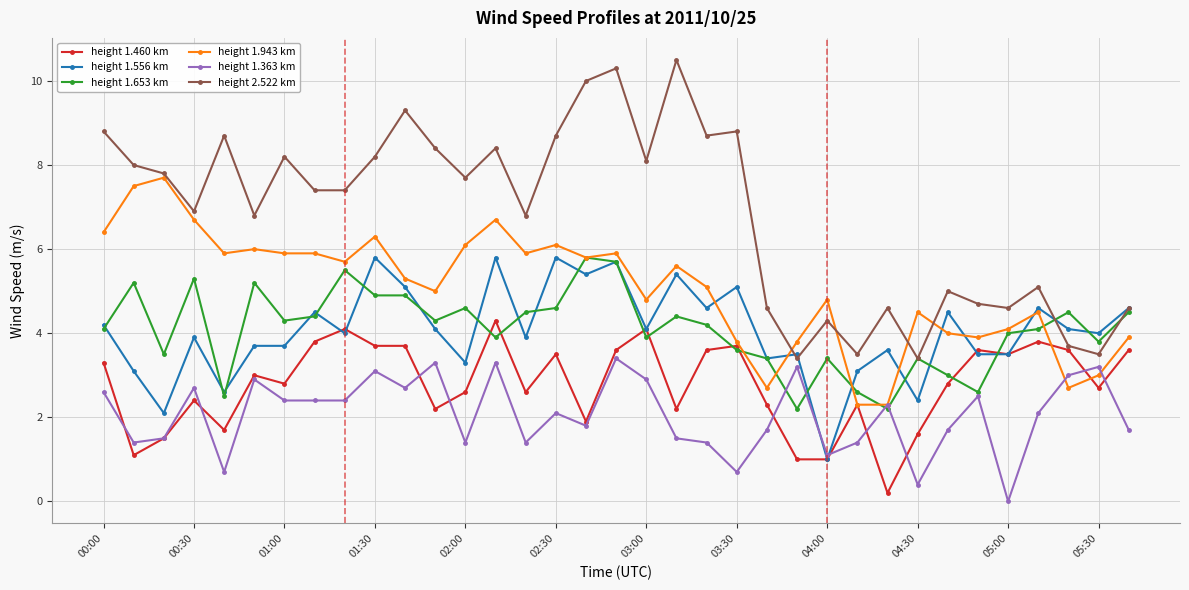

Reading right to left, extract all data points from this chart.

height 1.460 km: 3.6	2.7	3.6	3.8	3.5	3.6	2.8	1.6	0.2	2.3	1.0	1.0	2.3	3.7	3.6	2.2	4.1	3.6	1.9	3.5	2.6	4.3	2.6	2.2	3.7	3.7	4.1	3.8	2.8	3.0	1.7	2.4	1.5	1.1	3.3
height 1.556 km: 4.6	4.0	4.1	4.6	3.5	3.5	4.5	2.4	3.6	3.1	1.0	3.5	3.4	5.1	4.6	5.4	4.1	5.7	5.4	5.8	3.9	5.8	3.3	4.1	5.1	5.8	4.0	4.5	3.7	3.7	2.6	3.9	2.1	3.1	4.2
height 1.653 km: 4.5	3.8	4.5	4.1	4.0	2.6	3.0	3.4	2.2	2.6	3.4	2.2	3.4	3.6	4.2	4.4	3.9	5.7	5.8	4.6	4.5	3.9	4.6	4.3	4.9	4.9	5.5	4.4	4.3	5.2	2.5	5.3	3.5	5.2	4.1
height 1.943 km: 3.9	3.0	2.7	4.5	4.1	3.9	4.0	4.5	2.3	2.3	4.8	3.8	2.7	3.8	5.1	5.6	4.8	5.9	5.8	6.1	5.9	6.7	6.1	5.0	5.3	6.3	5.7	5.9	5.9	6.0	5.9	6.7	7.7	7.5	6.4
height 1.363 km: 1.7	3.2	3.0	2.1	0.0	2.5	1.7	0.4	2.3	1.4	1.1	3.2	1.7	0.7	1.4	1.5	2.9	3.4	1.8	2.1	1.4	3.3	1.4	3.3	2.7	3.1	2.4	2.4	2.4	2.9	0.7	2.7	1.5	1.4	2.6
height 2.522 km: 4.6	3.5	3.7	5.1	4.6	4.7	5.0	3.4	4.6	3.5	4.3	3.4	4.6	8.8	8.7	10.5	8.1	10.3	10.0	8.7	6.8	8.4	7.7	8.4	9.3	8.2	7.4	7.4	8.2	6.8	8.7	6.9	7.8	8.0	8.8